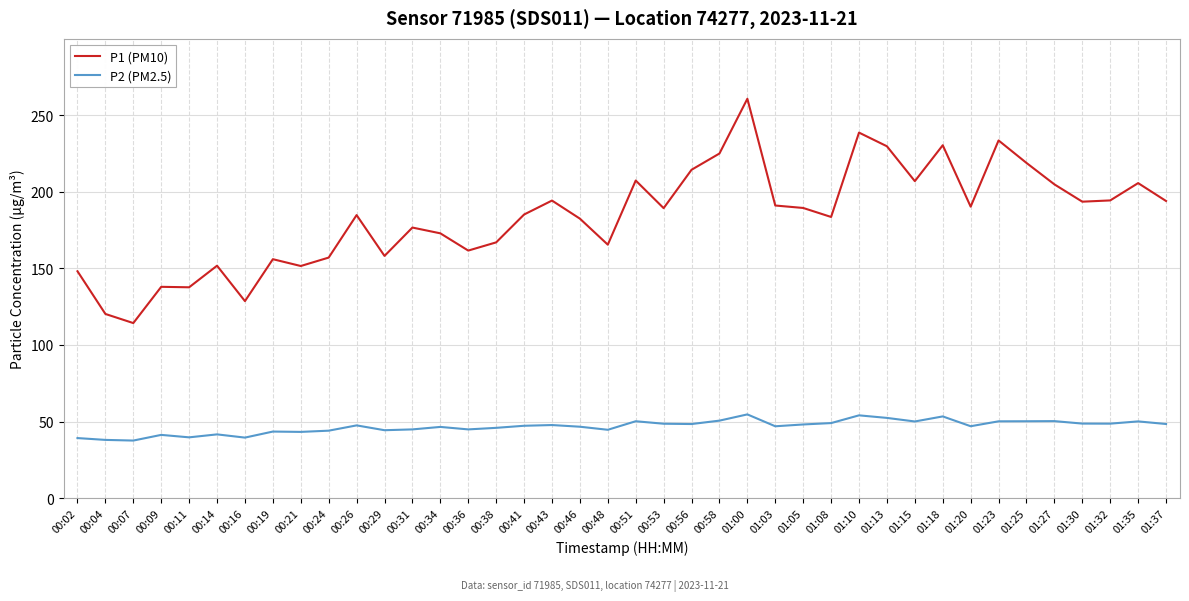

What is the maximum value shown in the chart?

260.6